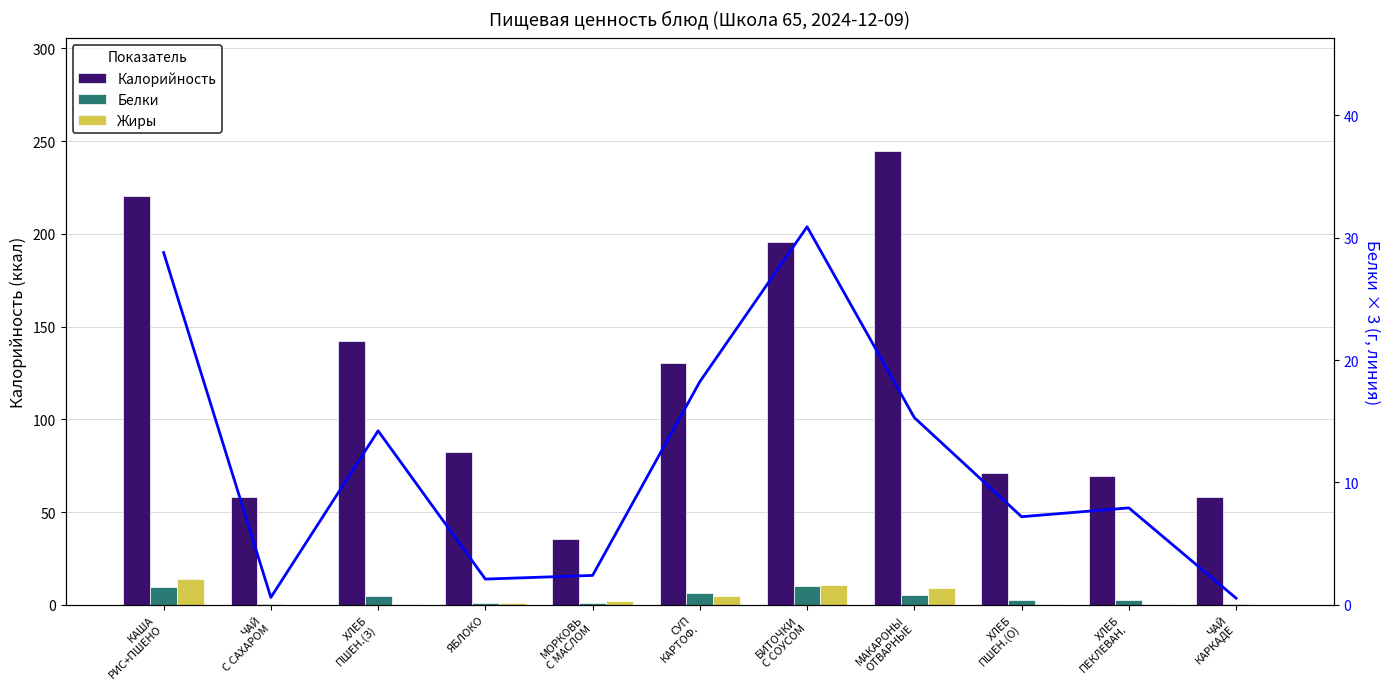

At ЯБЛОКО, list the series in order from smallest to largest.

Белки, Жиры, Белки (линия), Калорийность